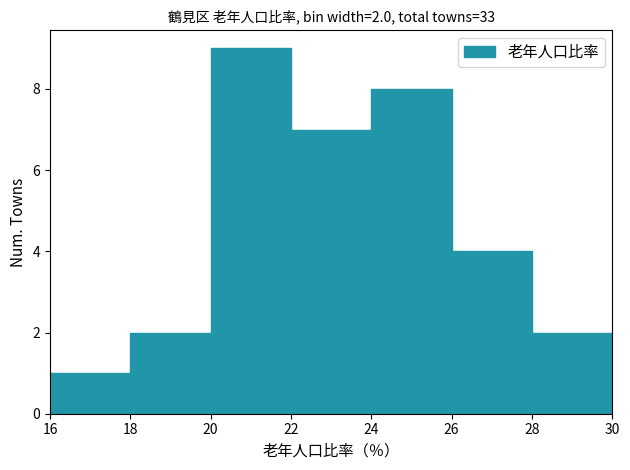

Which range on the x-axis has the tallest bar?

20 to 22